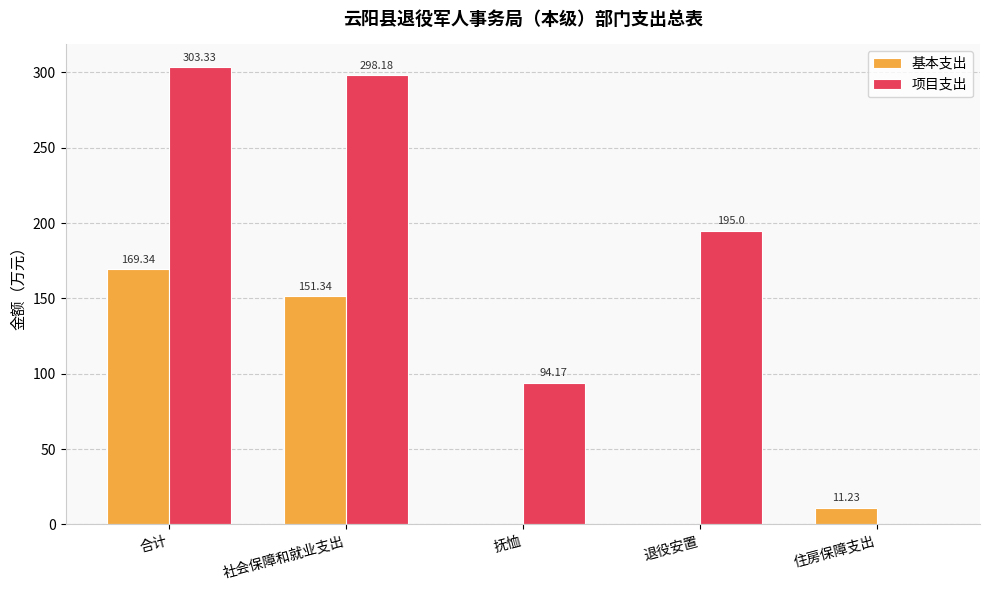

Where is 项目支出 nearest to the value 151?

退役安置